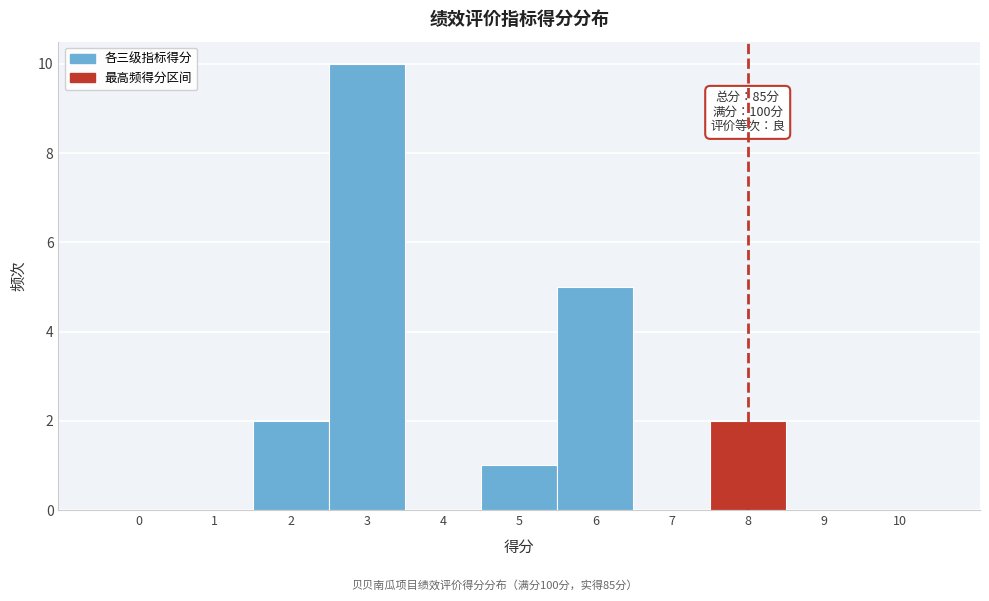

Reading right to left, what are all the values shown in this chart?

10=0	9=0	8=2	7=0	6=5	5=1	4=0	3=10	2=2	1=0	0=0